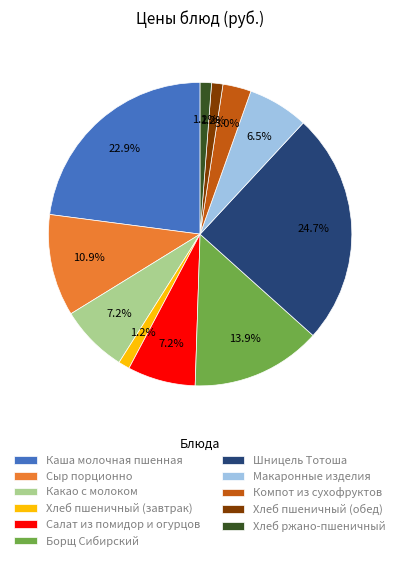

Is Хлеб пшеничный (завтрак) the majority of the pie?

No